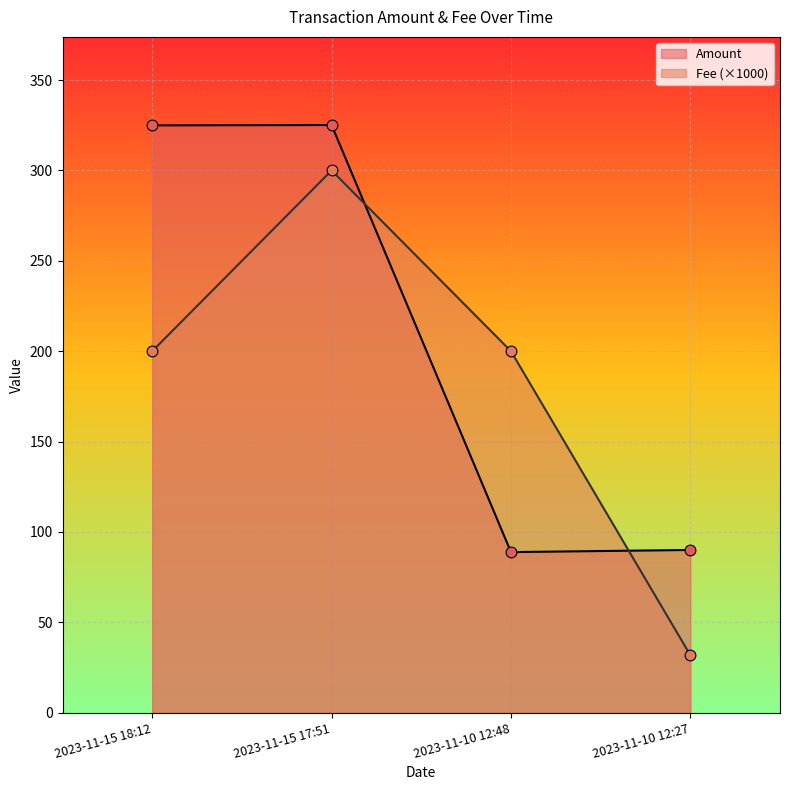

Which series has the largest Y range (max minus min)?

Fee